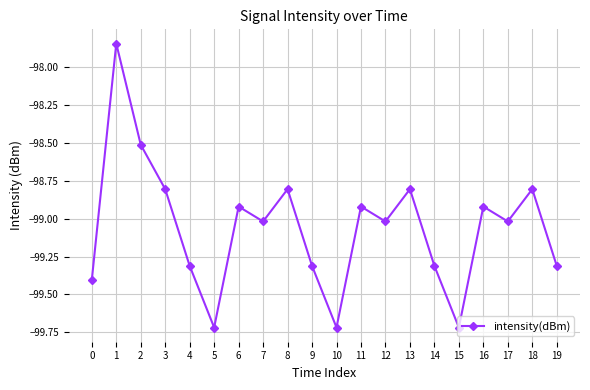

Is it true that the value at 7 is -99.0?

True